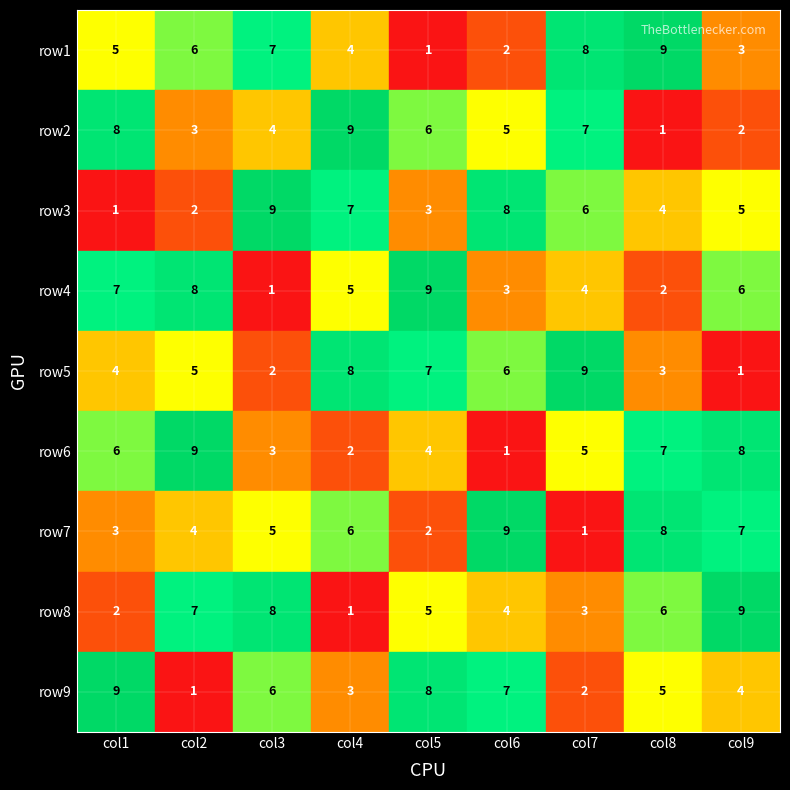

Which has a higher value, 5 or 2?

2